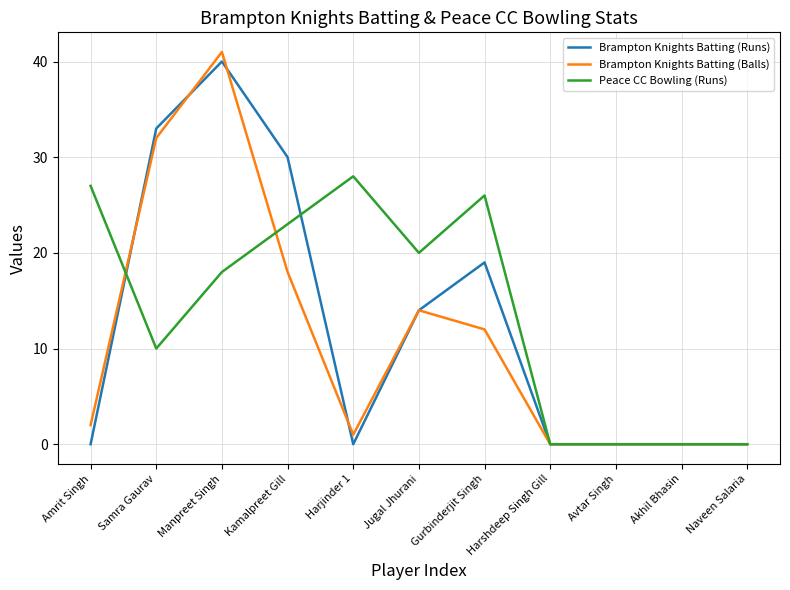

How many lines are shown in the chart?

3